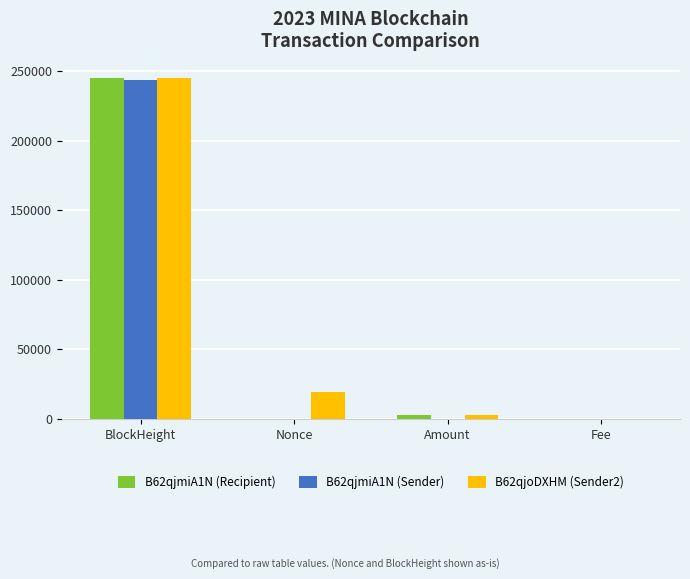

At which category is the sum across all series the highest?

BlockHeight